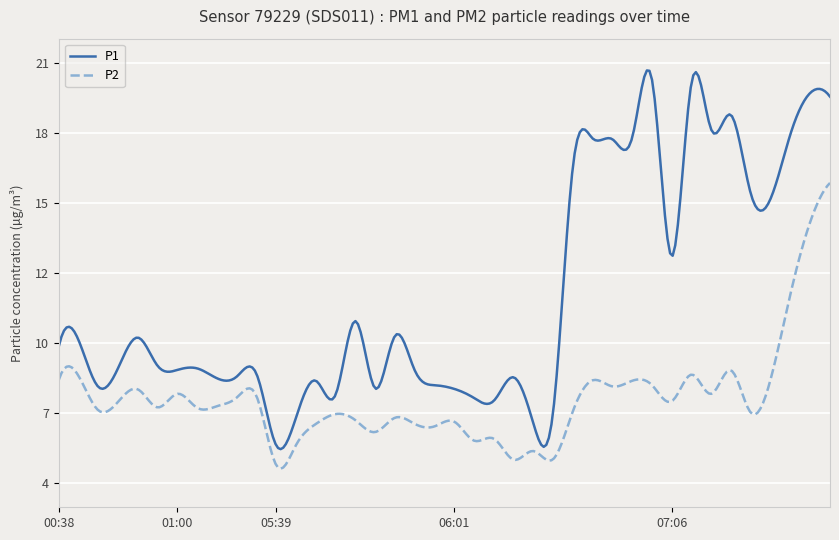

True or false: P1 and P2 cross at least once.

False